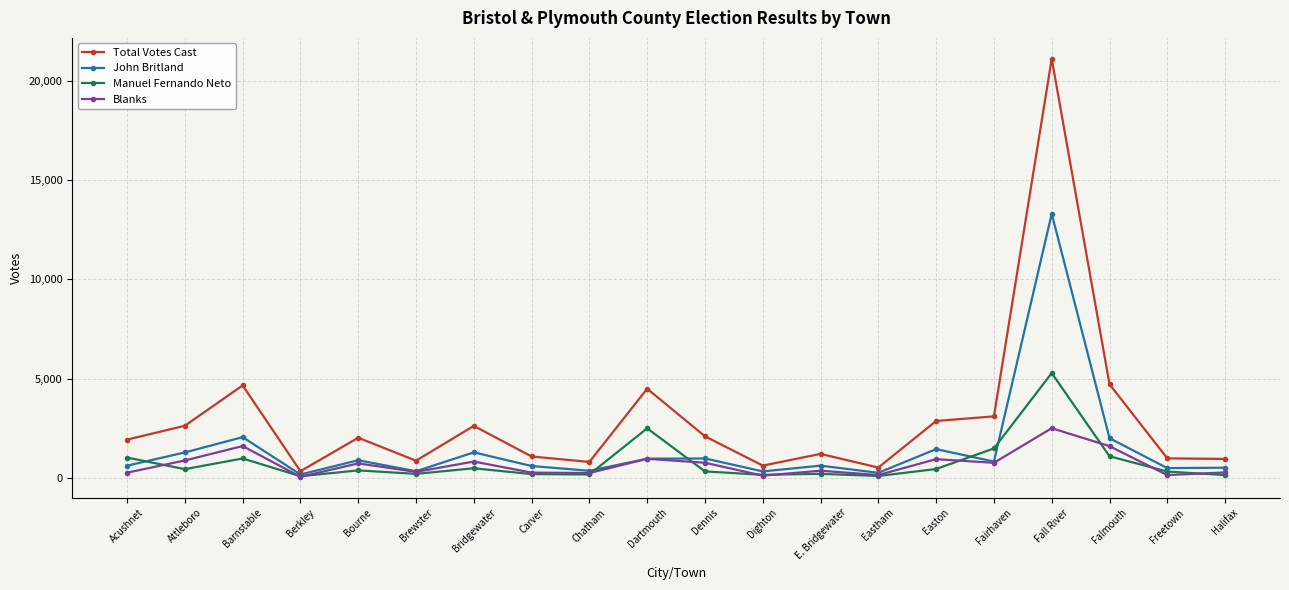

What is the average value of the John Britland series?

1476